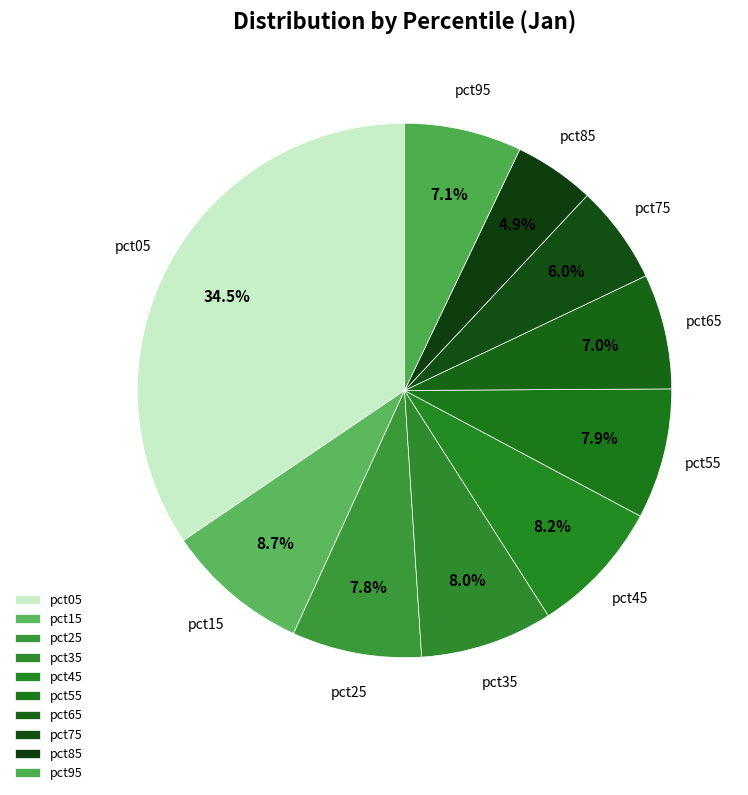

Is it true that pct45 is 18% of the pie?

False